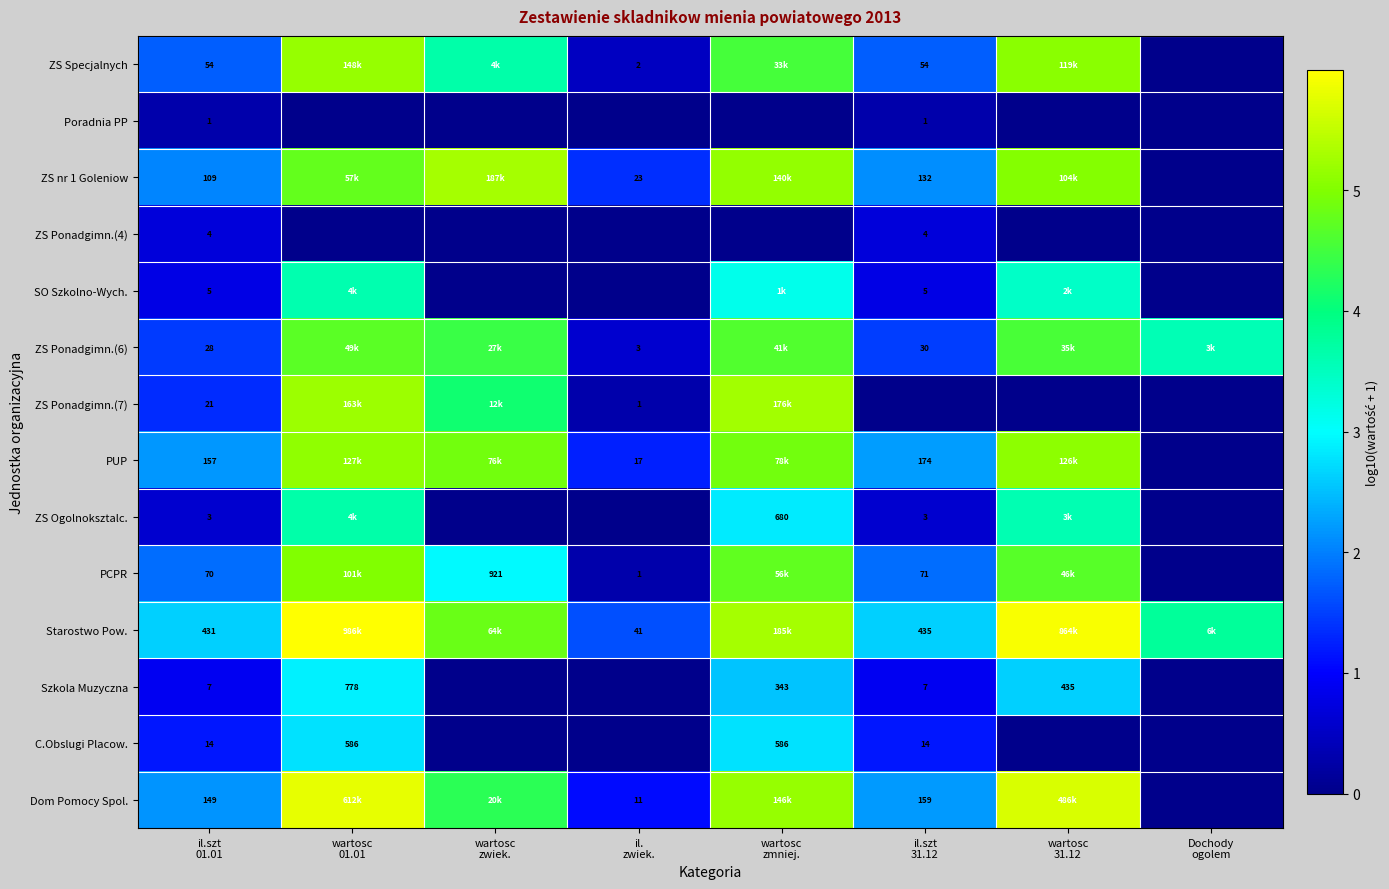

At which category does the chart reach its minimum across all series?

Dochody
ogolem